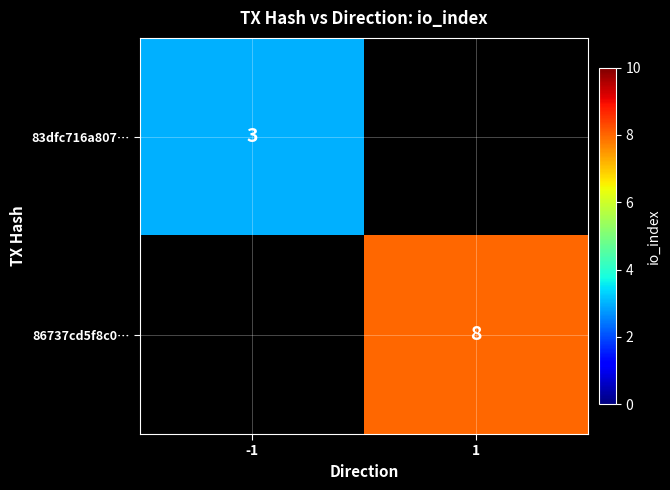

Is the value of 86737cd5f8c0… at 1 greater than the value of 83dfc716a807… at -1?

Yes